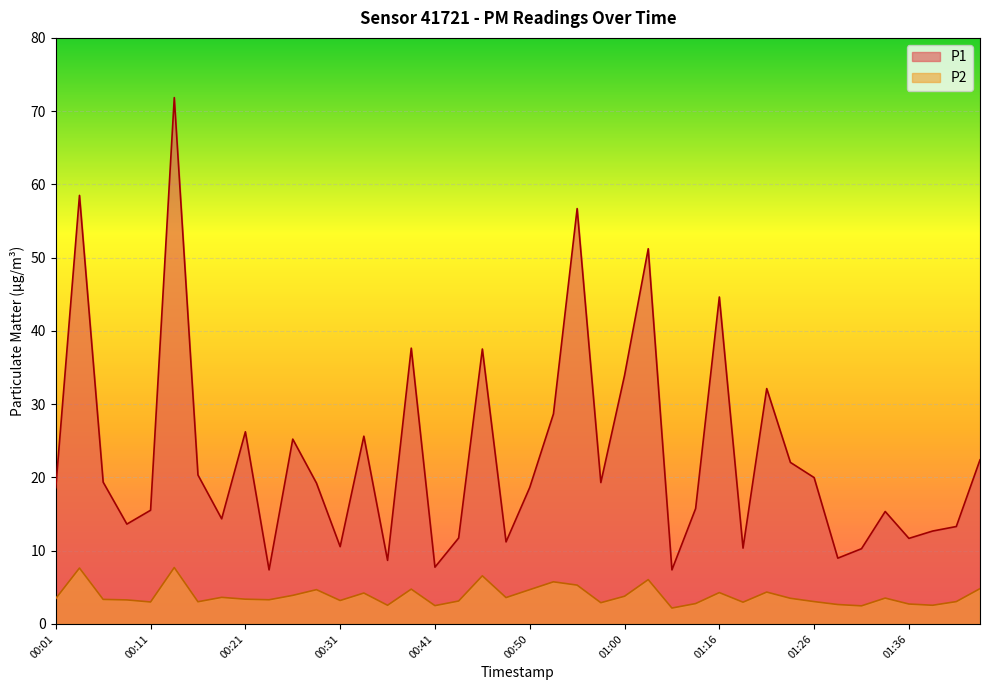

Is the value of P2 at 00:43 greater than the value of P1 at 00:11?

No